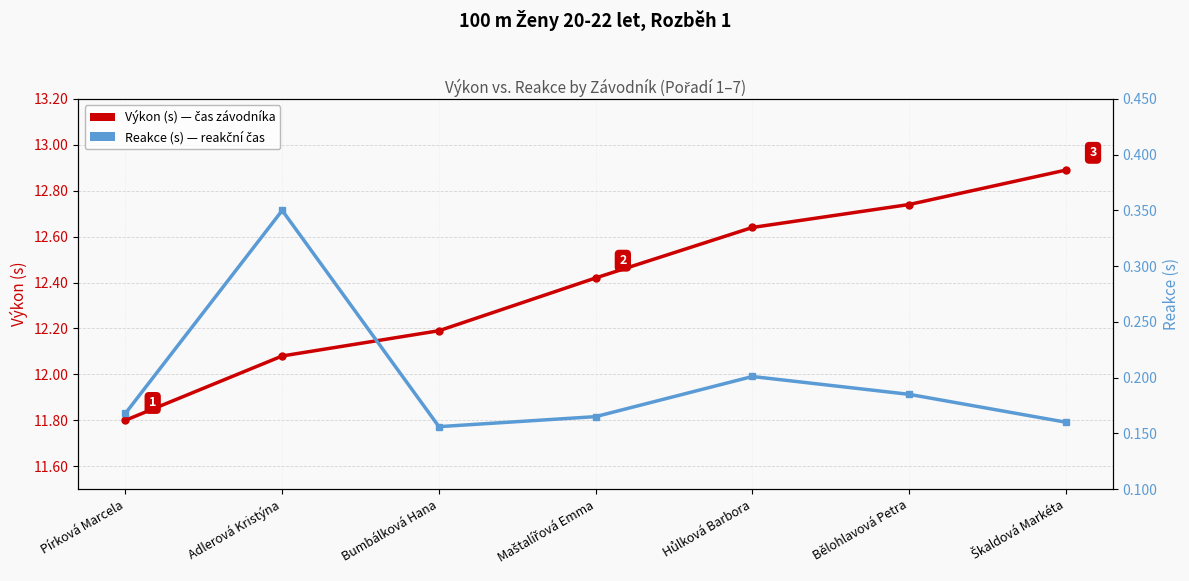

True or false: Výkon (s) has a value of 3.3 at Bělohlavová Petra.

False